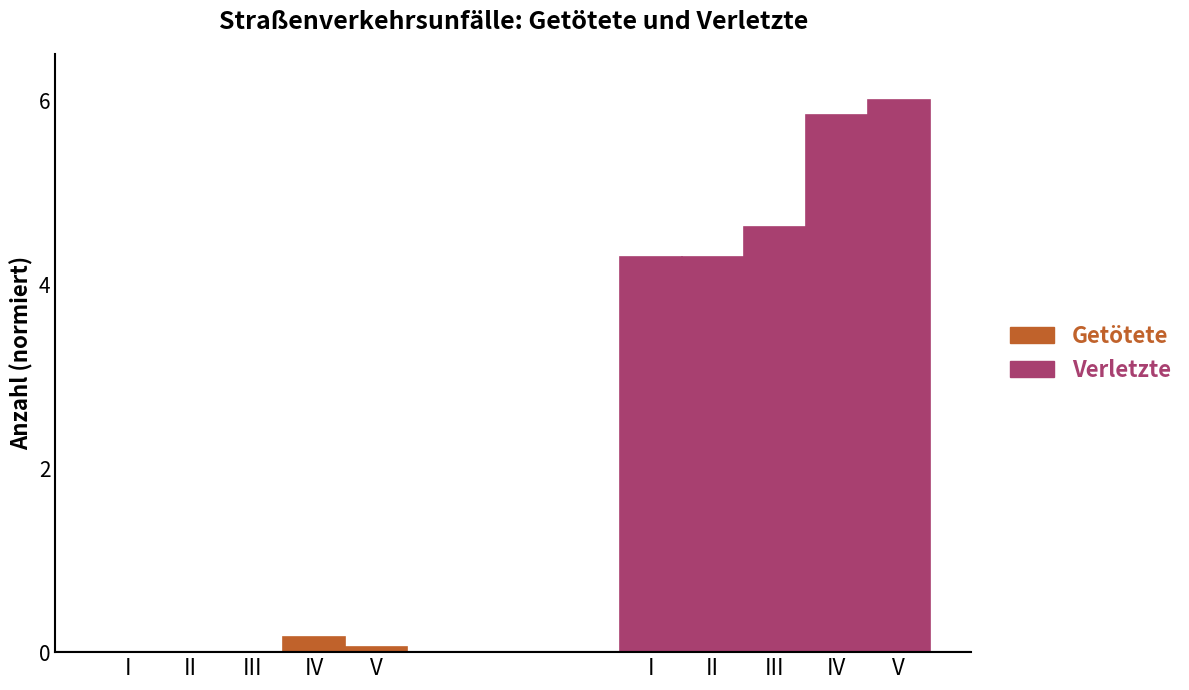

What is the value of the Verletzte bar at the 2nd from the left?

4.3